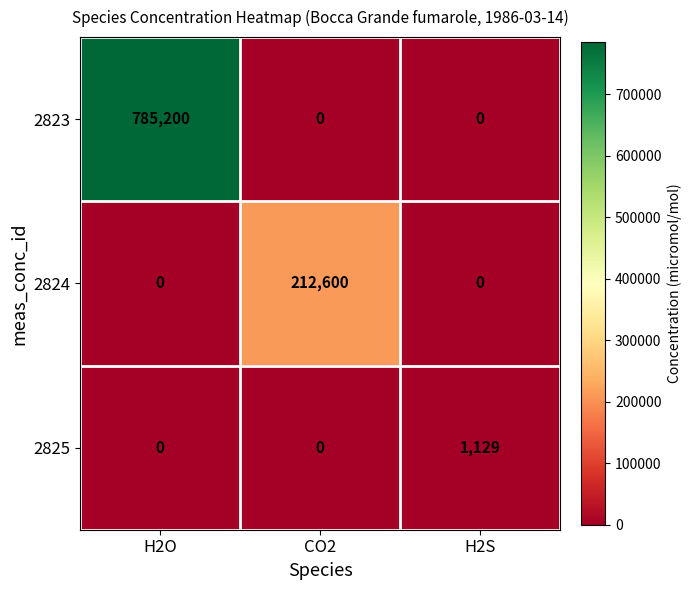

Reading left to right, what are all the values shown in this chart?

2823: H2O=785200	CO2=0	H2S=0
2824: H2O=0	CO2=212600	H2S=0
2825: H2O=0	CO2=0	H2S=1129